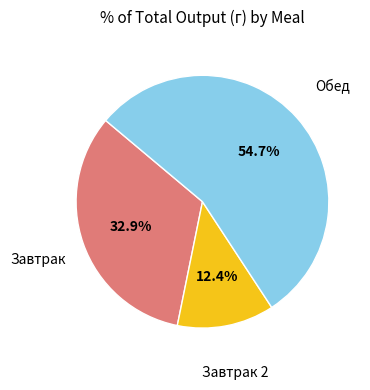

Does any single category account for the majority?

Yes